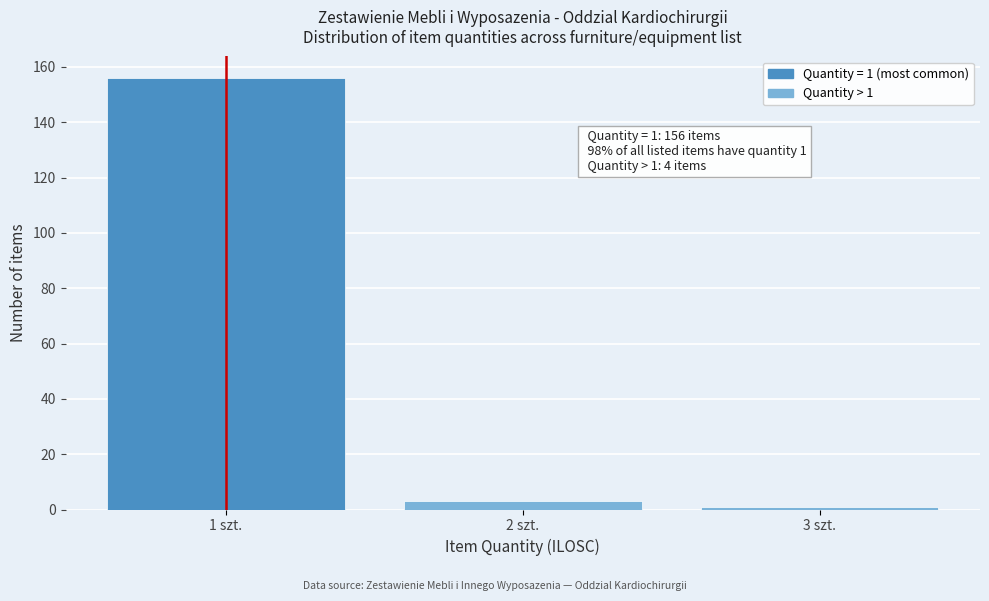

Reading left to right, list all the values displayed in this chart.

156	3	1